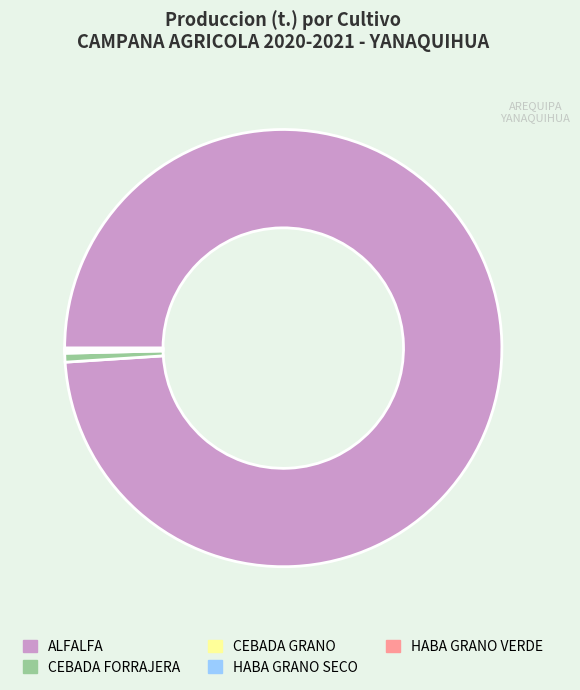

True or false: ALFALFA accounts for 88% of the total.

False